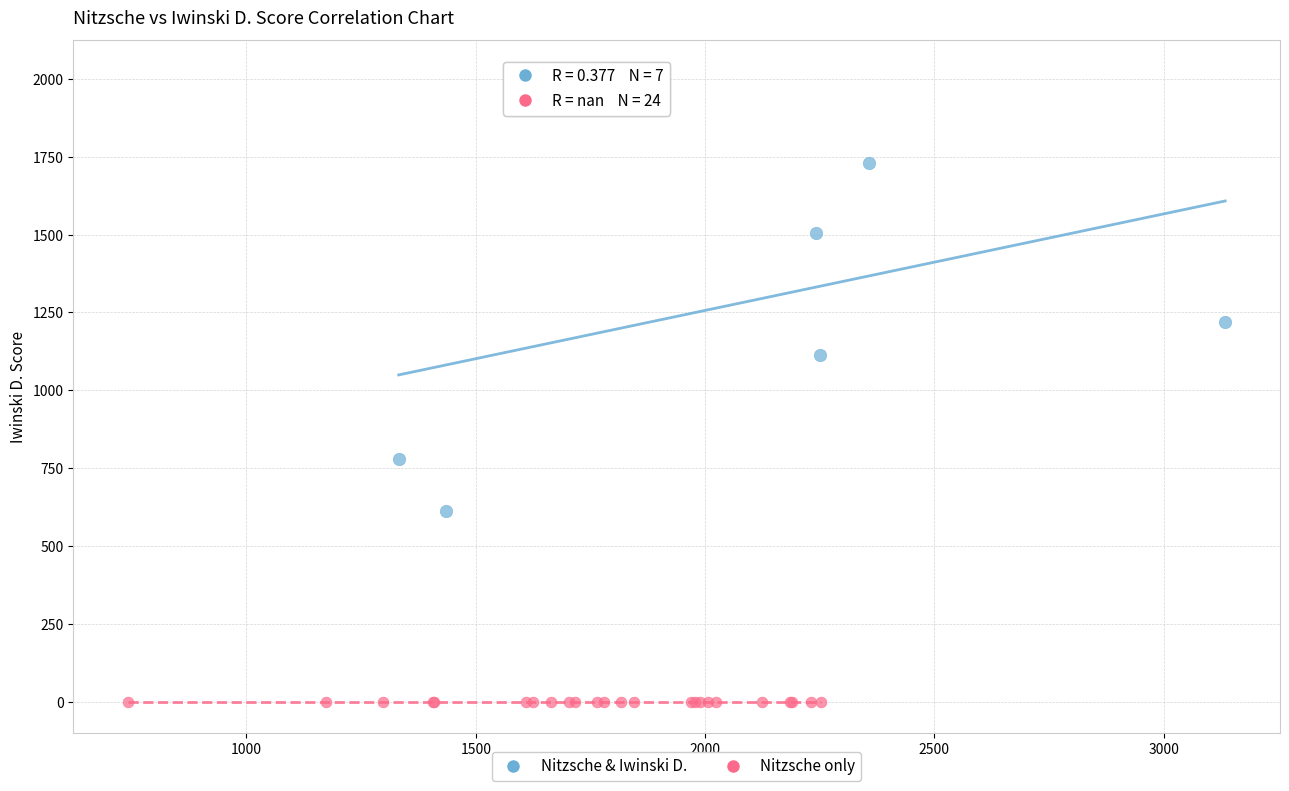

Which series contains the lowest Y value?

Nitzsche only